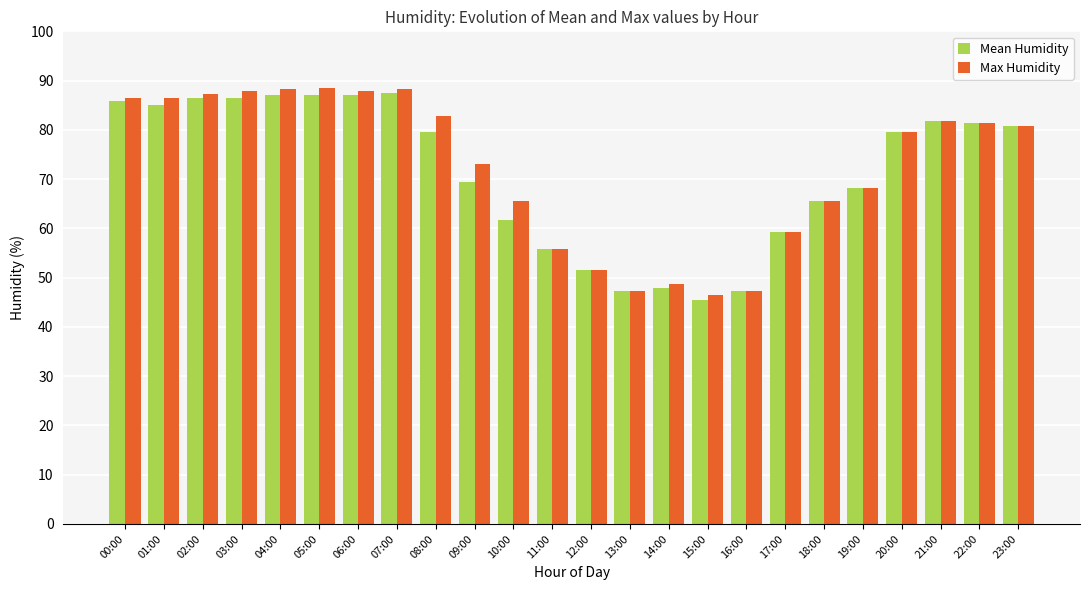

What is the label of the 19th bar from the right?

05:00